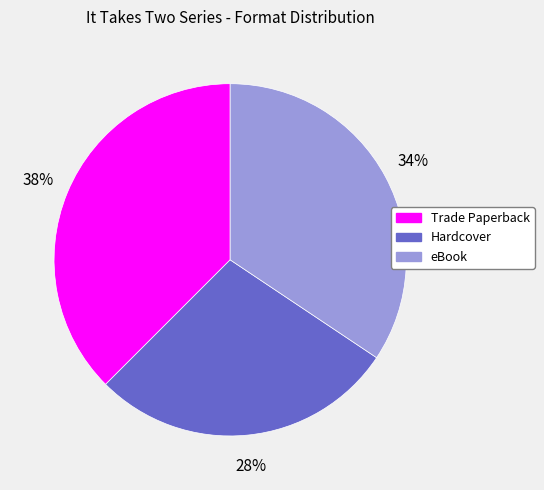

To the nearest percent, what percentage of the pie is eBook?

34%